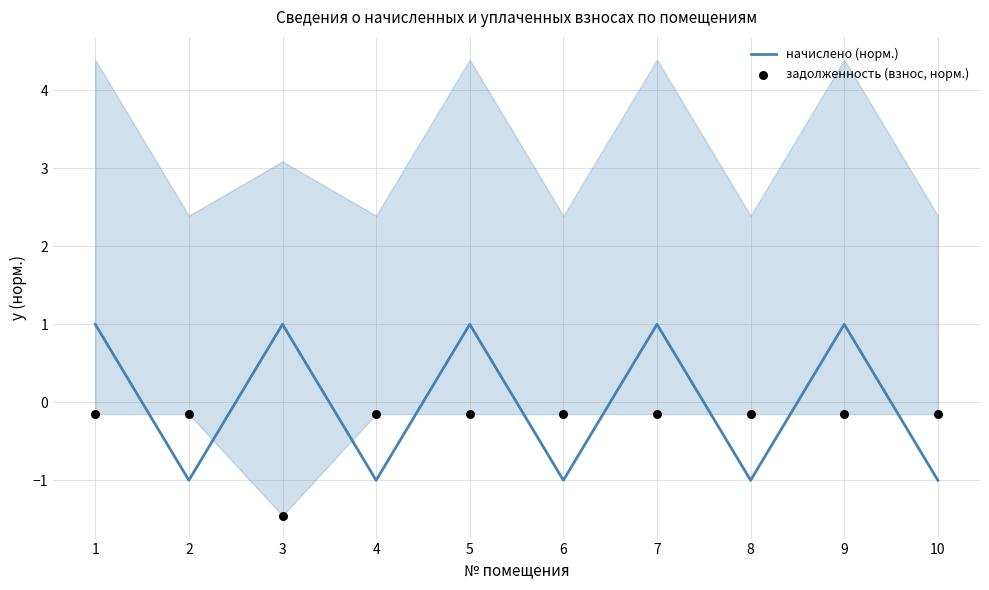

Which series reaches the maximum Y coordinate?

начислено (норм.)